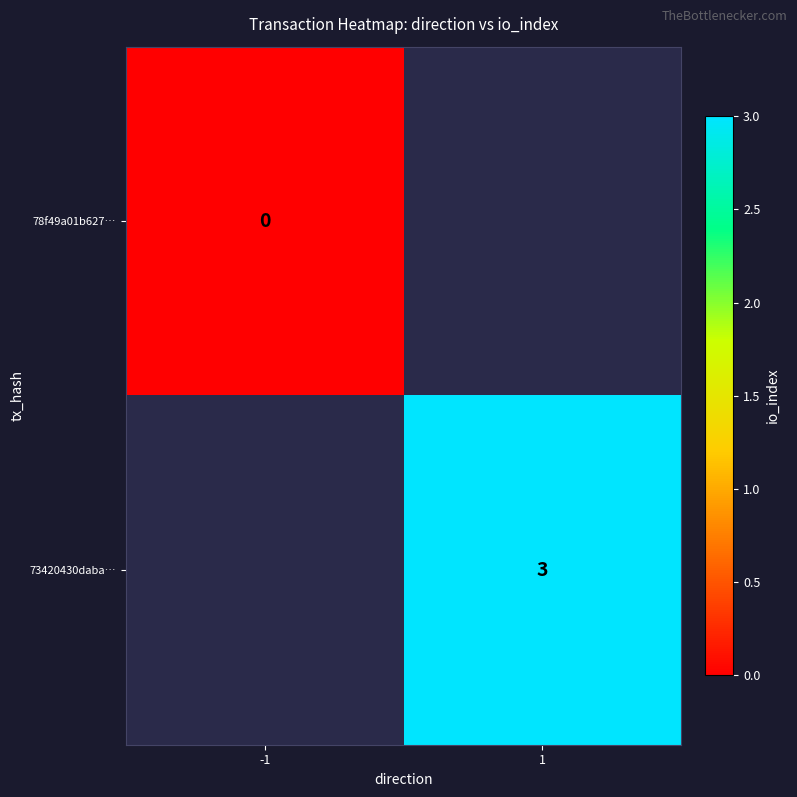

Is the value of 78f49a01b627… at -1 greater than the value of 73420430daba… at 1?

No